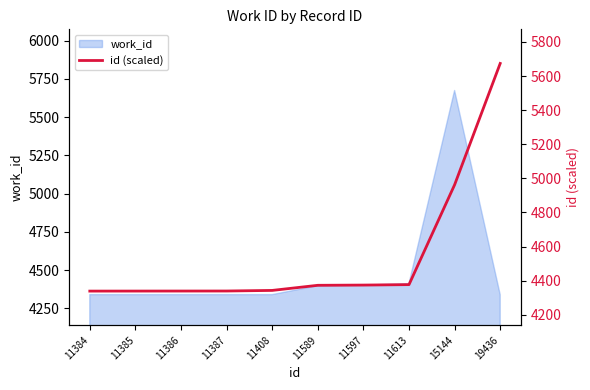

What is the difference between the maximum and minimum values?

1335.0